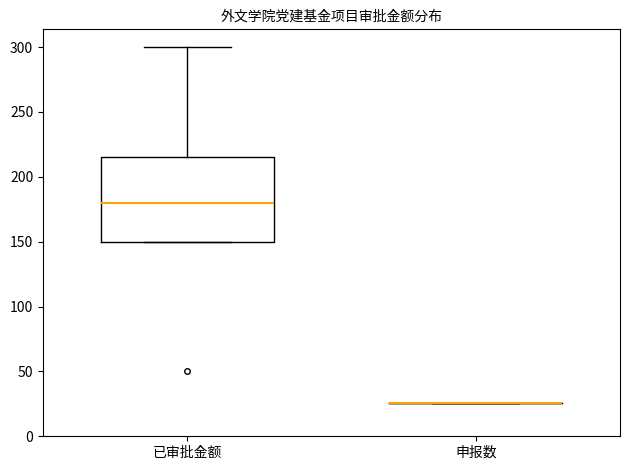

Reading left to right, transcribe this box plot: for each box, give where its median line is, the range the box spans, and where its two whiskers end, as read against the y-axis. The values are not printed on the chart, so give them approximately, as read against the axis.

已审批金额: median 180, box 150 to 215, whiskers 150 to 300
申报数: box collapsed to a line at 25, whiskers 25 to 25